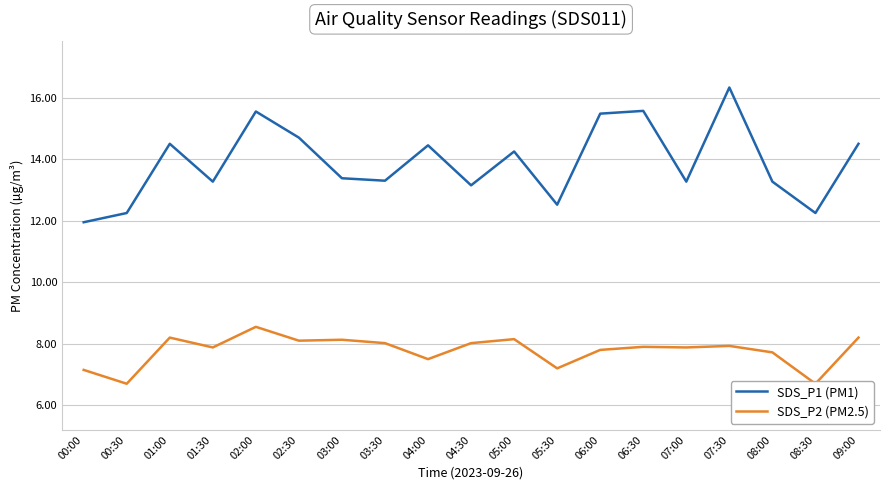

At which category does SDS_P2 (PM2.5) reach its first local valley?

00:30